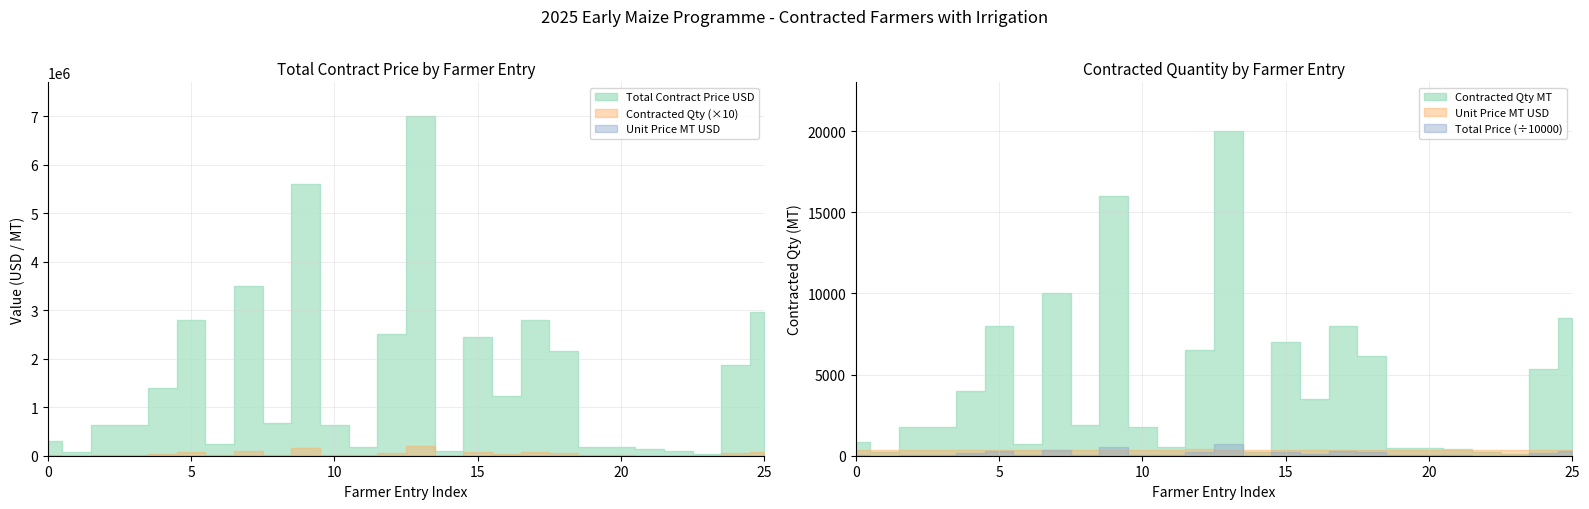

At how many categories does at least one series exceed 2371262?

8